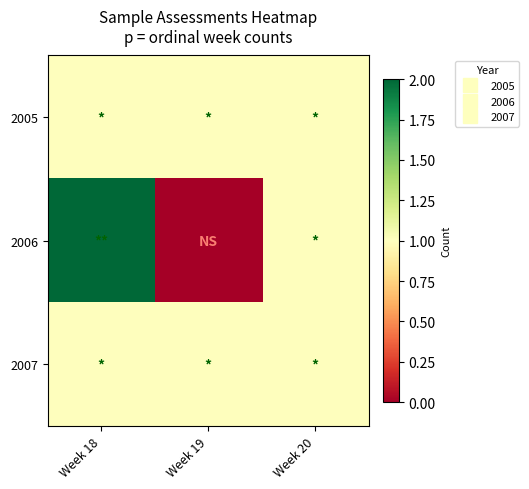

Reading left to right, transcribe all the data shown in this chart.

2005: Week 18=1	Week 19=1	Week 20=1
2006: Week 18=2	Week 19=0	Week 20=1
2007: Week 18=1	Week 19=1	Week 20=1